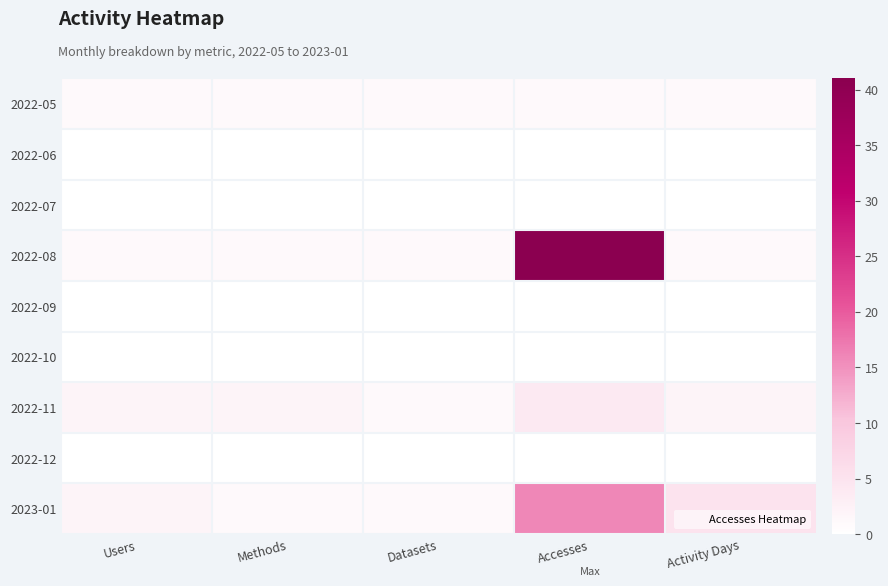

Reading left to right, what are all the values shown in this chart?

2022-05: Users=1	Methods=1	Datasets=1	Accesses=1	Activity Days=1
2022-06: Users=0	Methods=0	Datasets=0	Accesses=0	Activity Days=0
2022-07: Users=0	Methods=0	Datasets=0	Accesses=0	Activity Days=0
2022-08: Users=1	Methods=1	Datasets=1	Accesses=41	Activity Days=1
2022-09: Users=0	Methods=0	Datasets=0	Accesses=0	Activity Days=0
2022-10: Users=0	Methods=0	Datasets=0	Accesses=0	Activity Days=0
2022-11: Users=2	Methods=2	Datasets=1	Accesses=4	Activity Days=2
2022-12: Users=0	Methods=0	Datasets=0	Accesses=0	Activity Days=0
2023-01: Users=2	Methods=1	Datasets=1	Accesses=16	Activity Days=5